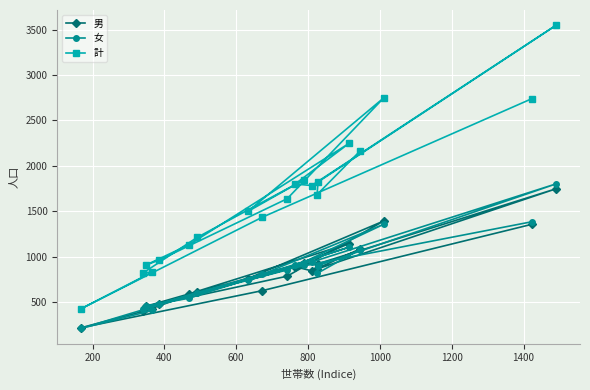

What is the value of the 計 point at the 8th from the left?

1498